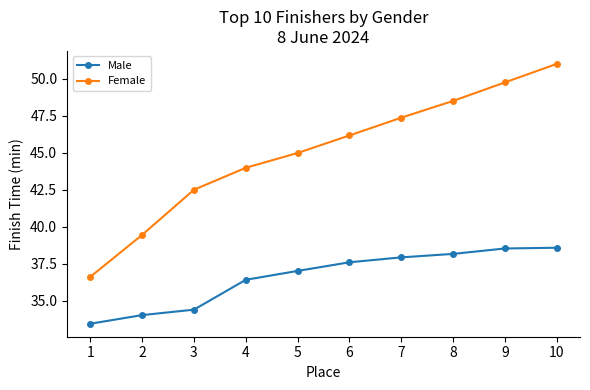

What is the difference between the maximum and minimum values in the Female series?

14.4